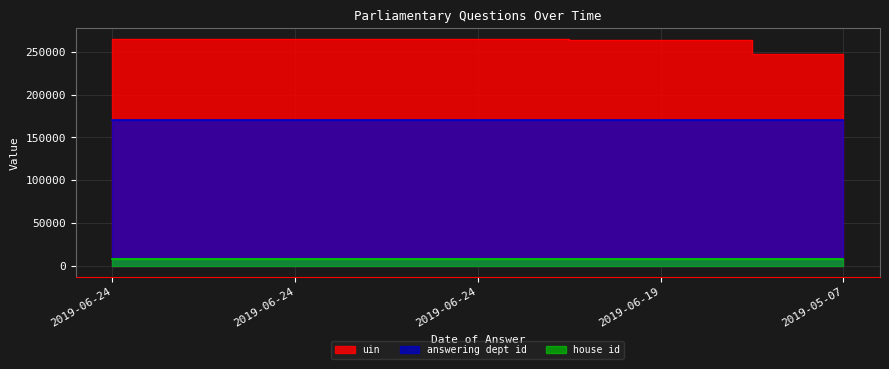

Between 2019-05-07 and 2019-06-24, which is larger?

2019-06-24